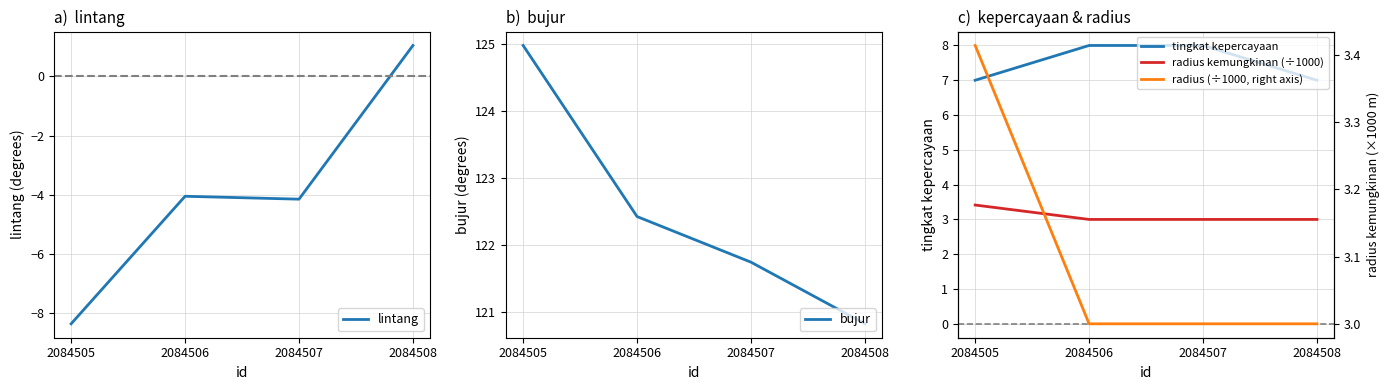

What is the sum of all bujur values?

490.0